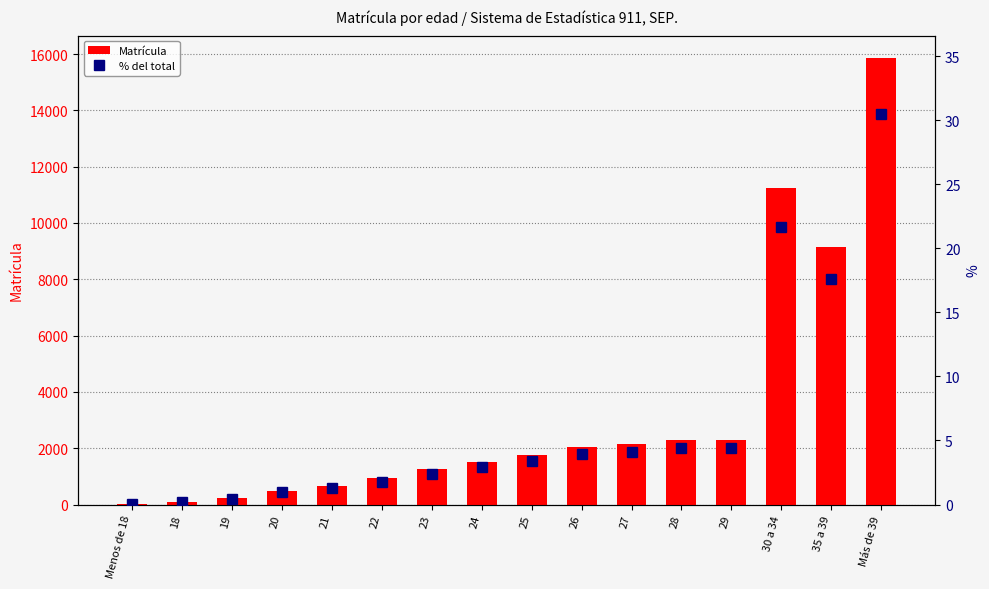

How many groups of bars are there?

16